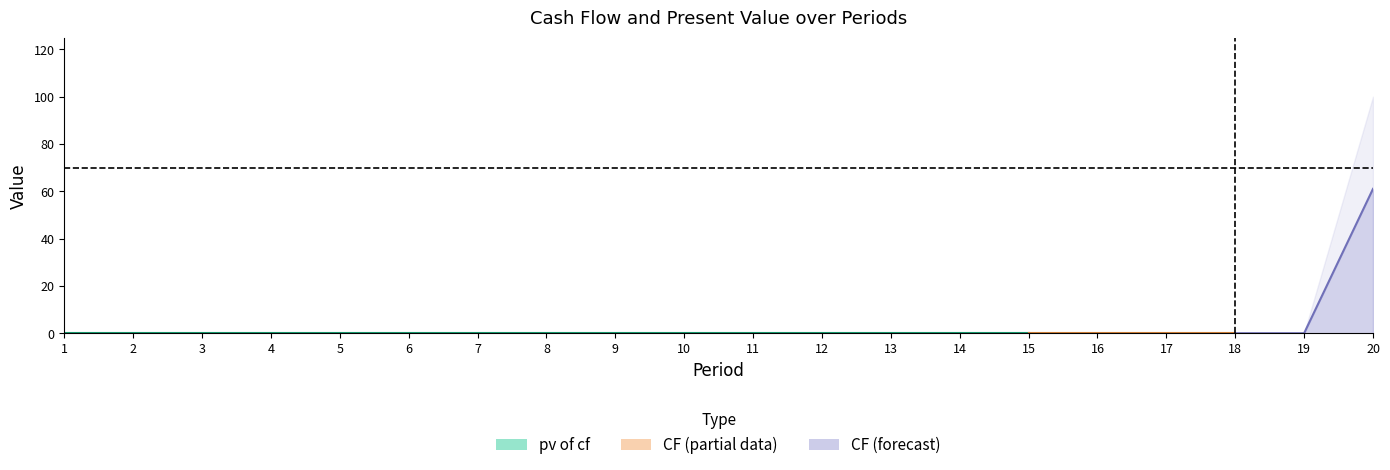

Is the value of pv_of_cf at 19 greater than the value of cf at 1?

No